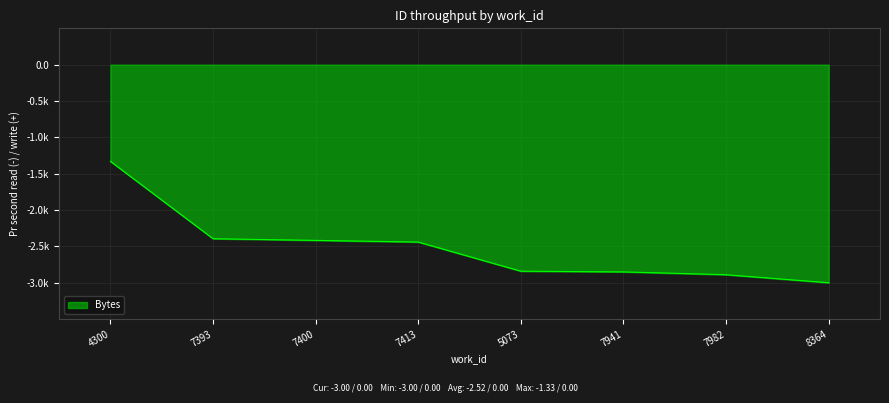

Does the chart have visible grid lines?

Yes